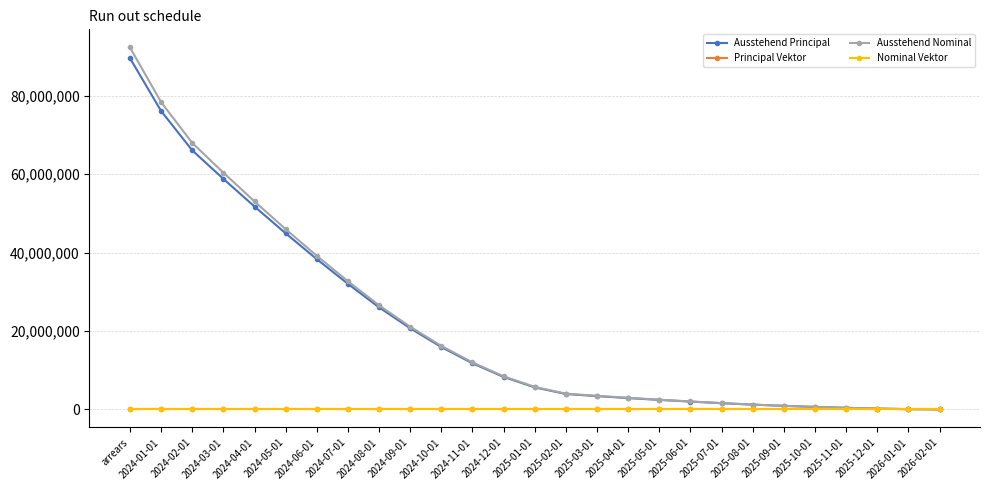

At which category is the sum across all series the highest?

arrears